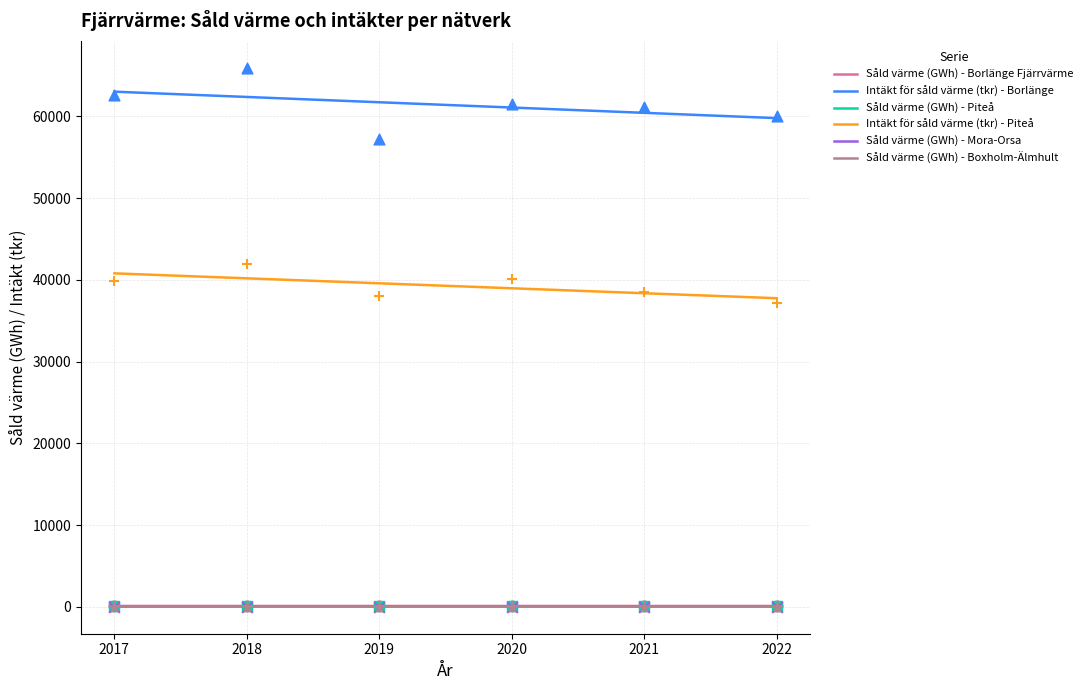

What is the total value across all series at 2018?

108099.3